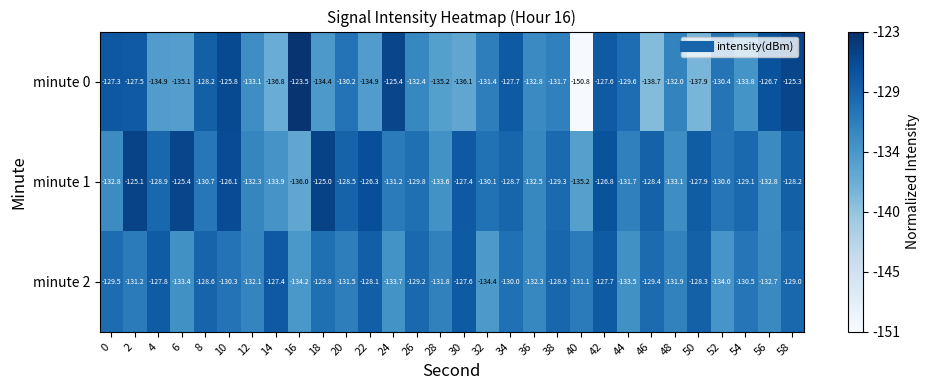

What is the sum of all minute 1 values?

-3897.4